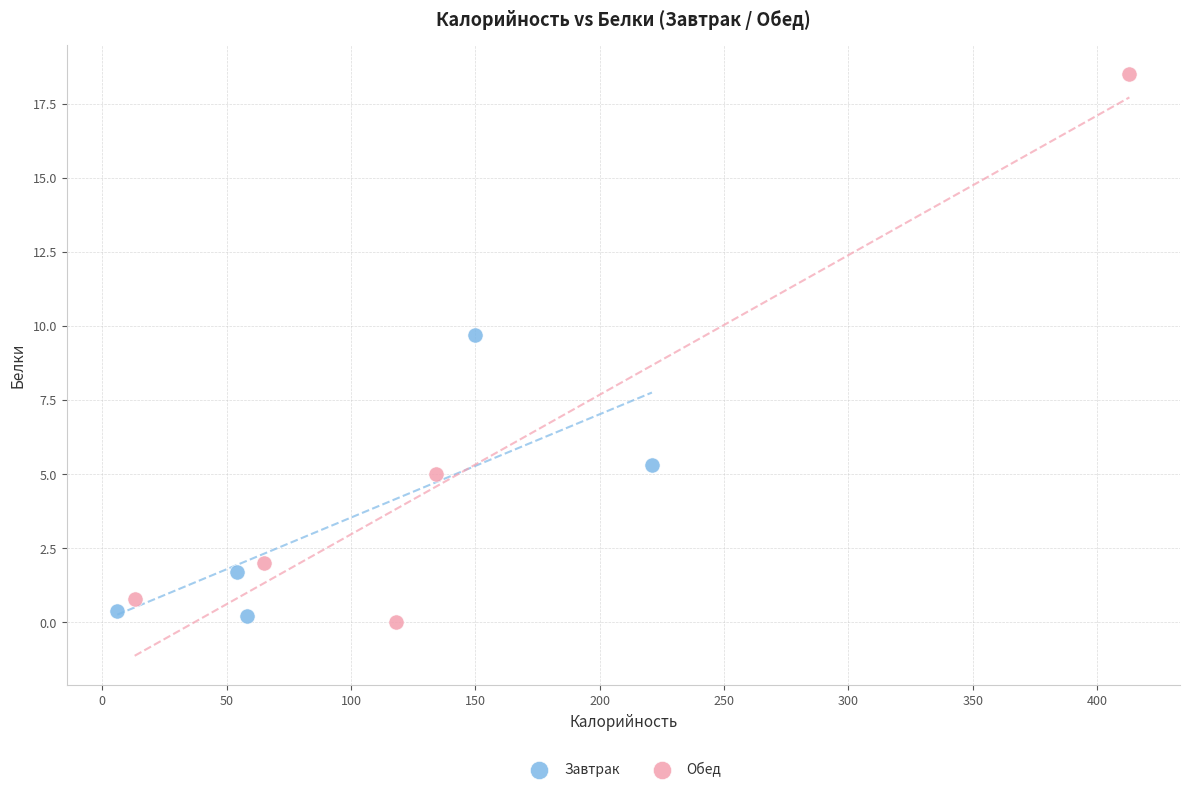

What are all the series names shown in the legend?

Завтрак, Обед